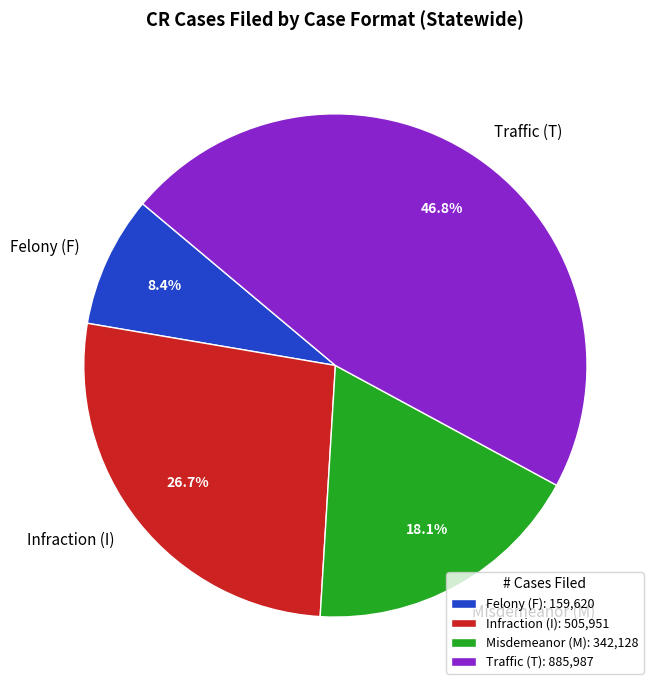

To the nearest percent, what is the average slice percentage?

25%